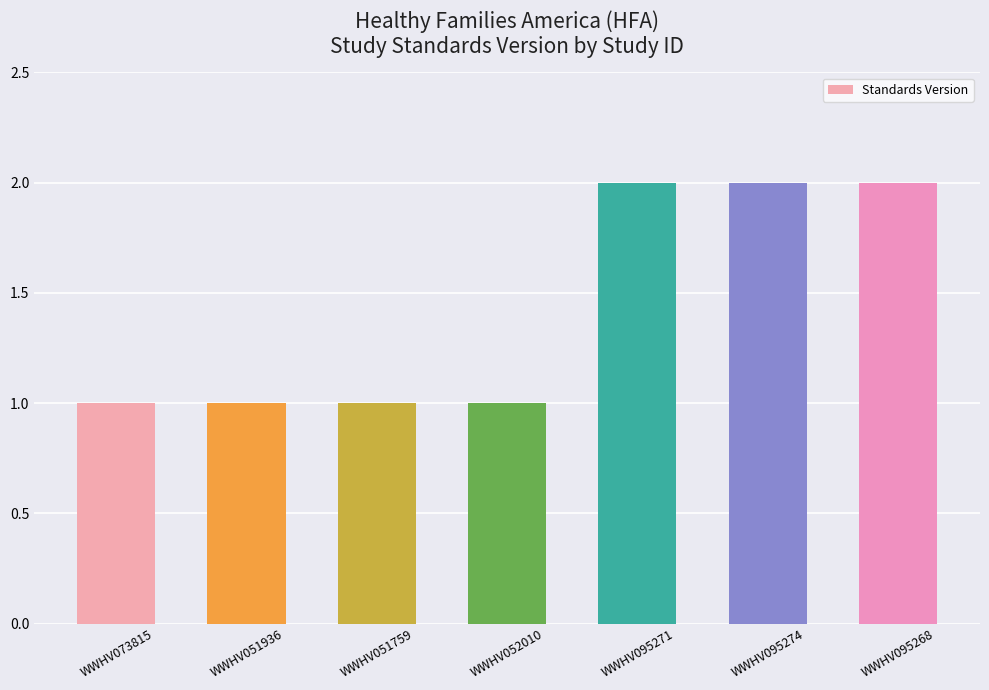

How many series are shown in this chart?

1